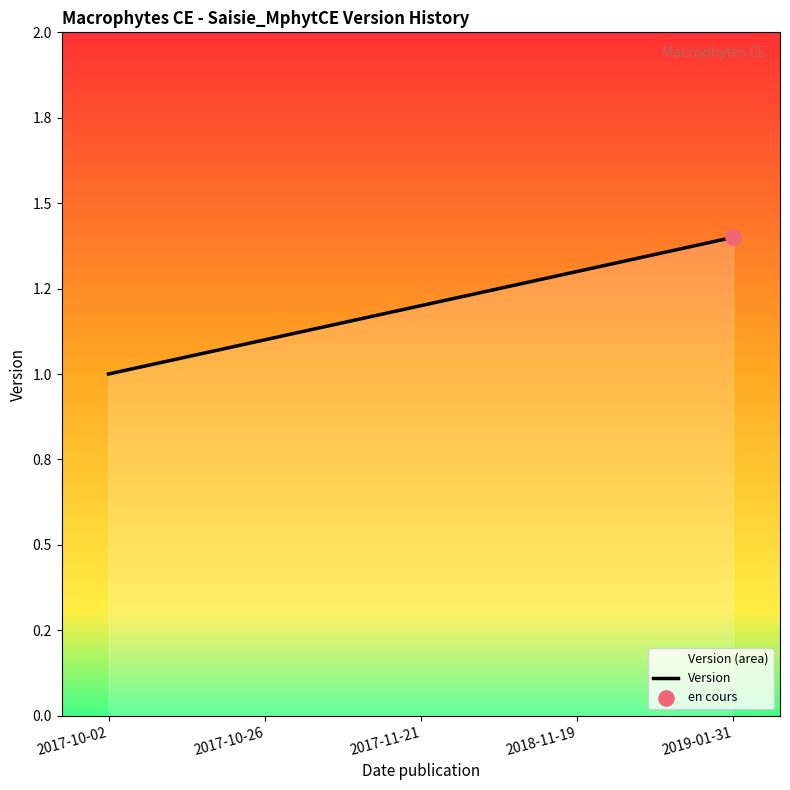

Between 2017-11-21 and 2018-11-19, which is larger?

2018-11-19